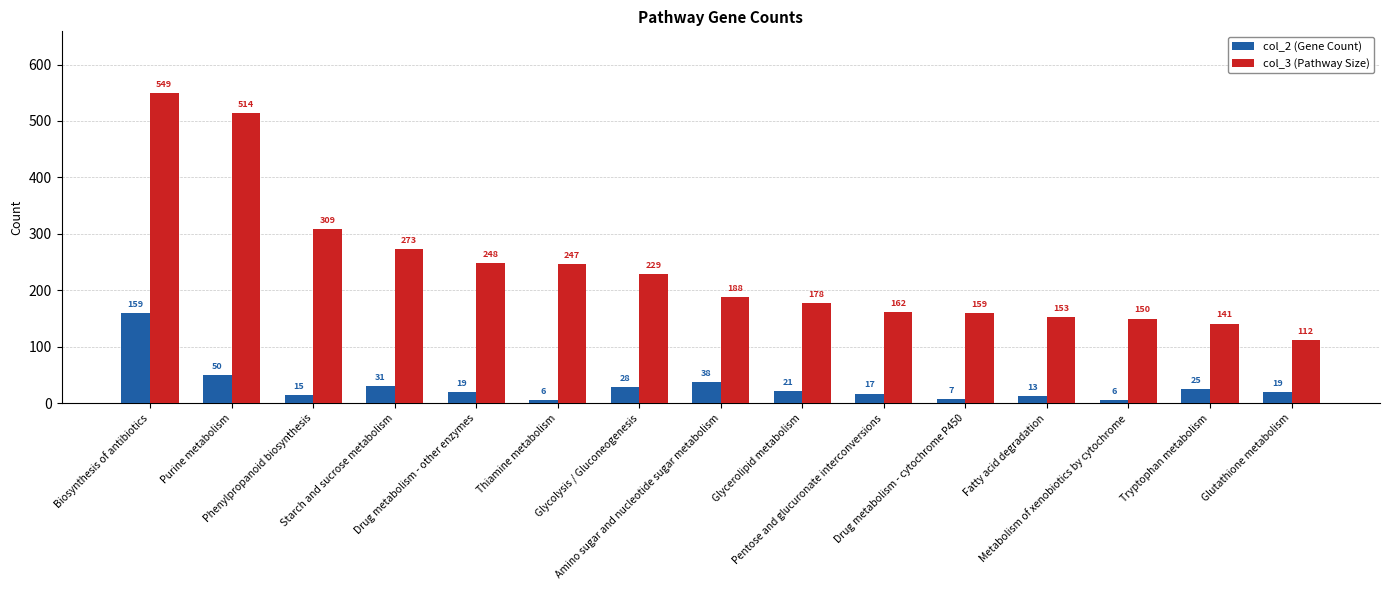

How many bars are there in each group?

2